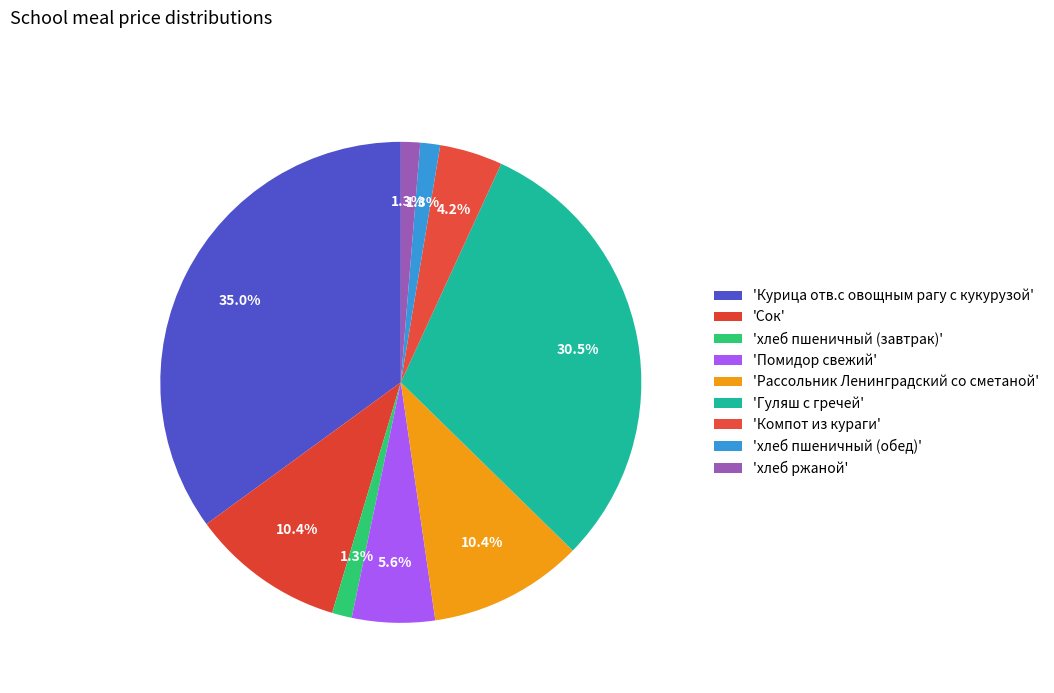

How many slices are in this pie chart?

9